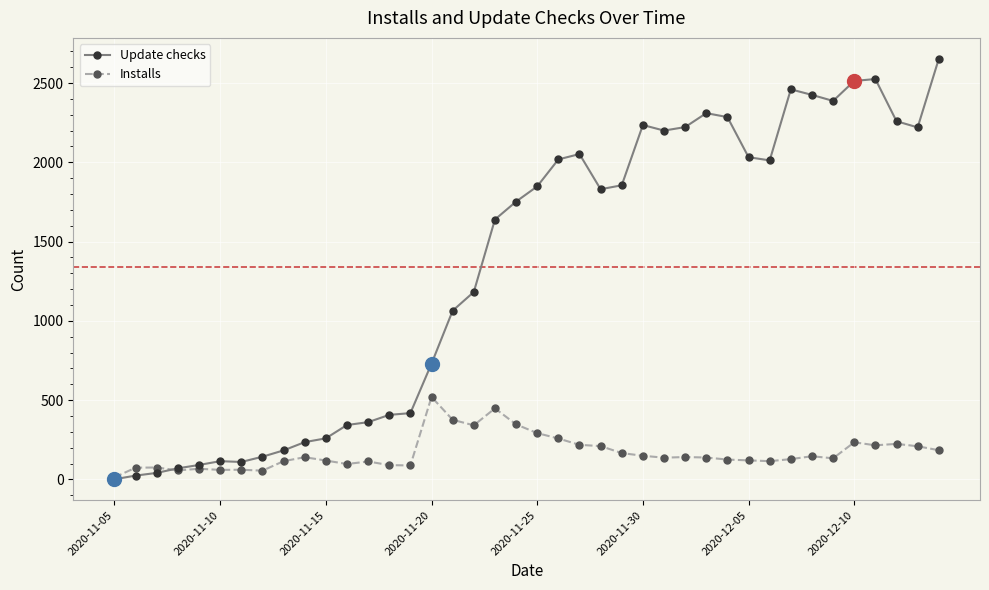

True or false: Update checks and Installs intersect in this chart.

True